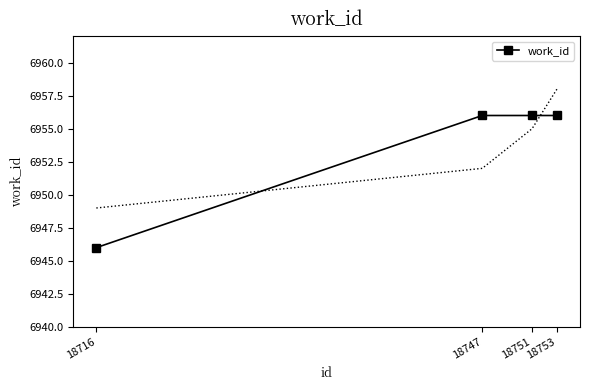

How many lines are shown in the chart?

1